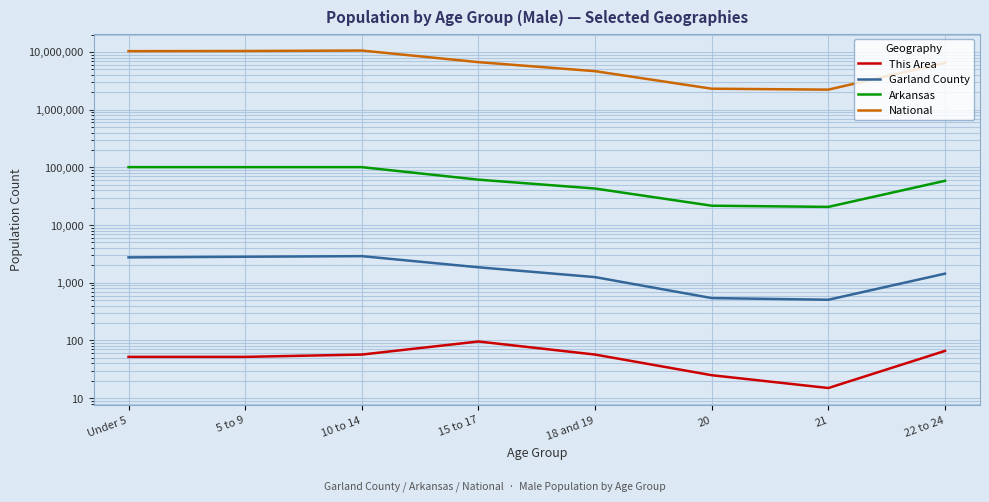

What is the difference between the second highest and second lowest values in the National series?

8081319